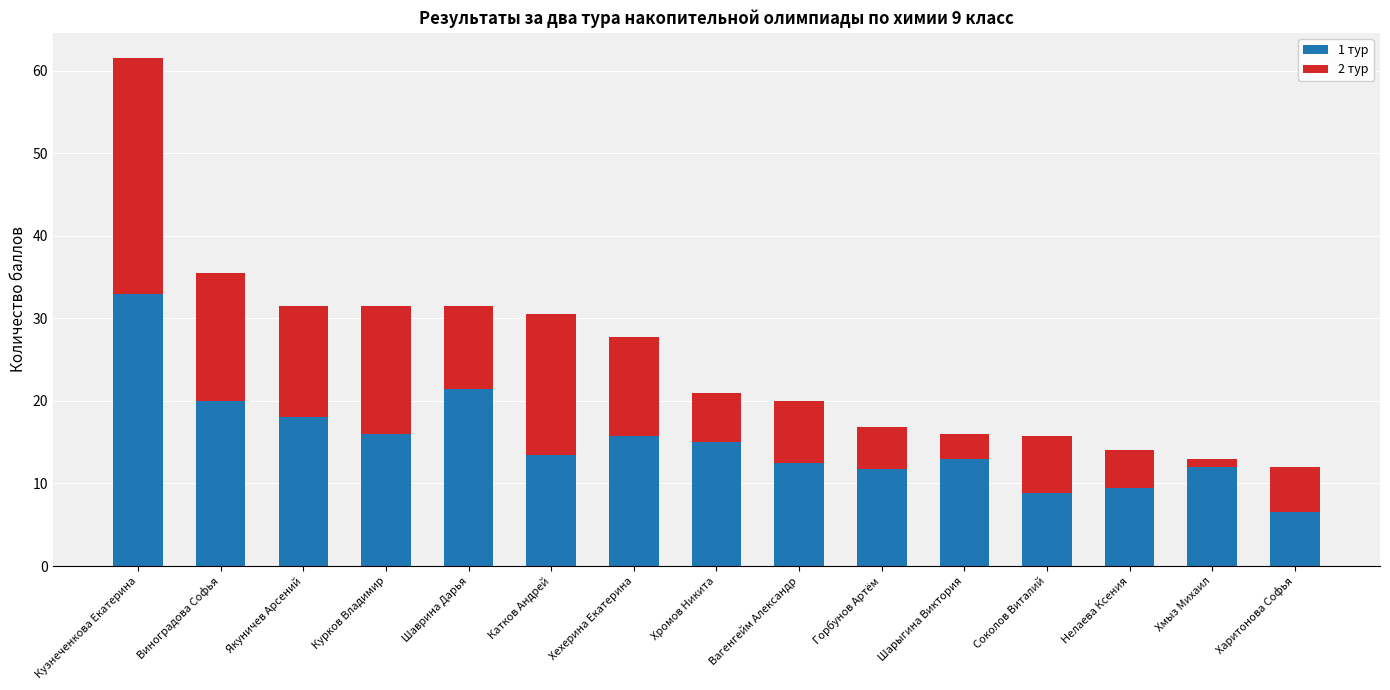

How many data points does each series have?

15